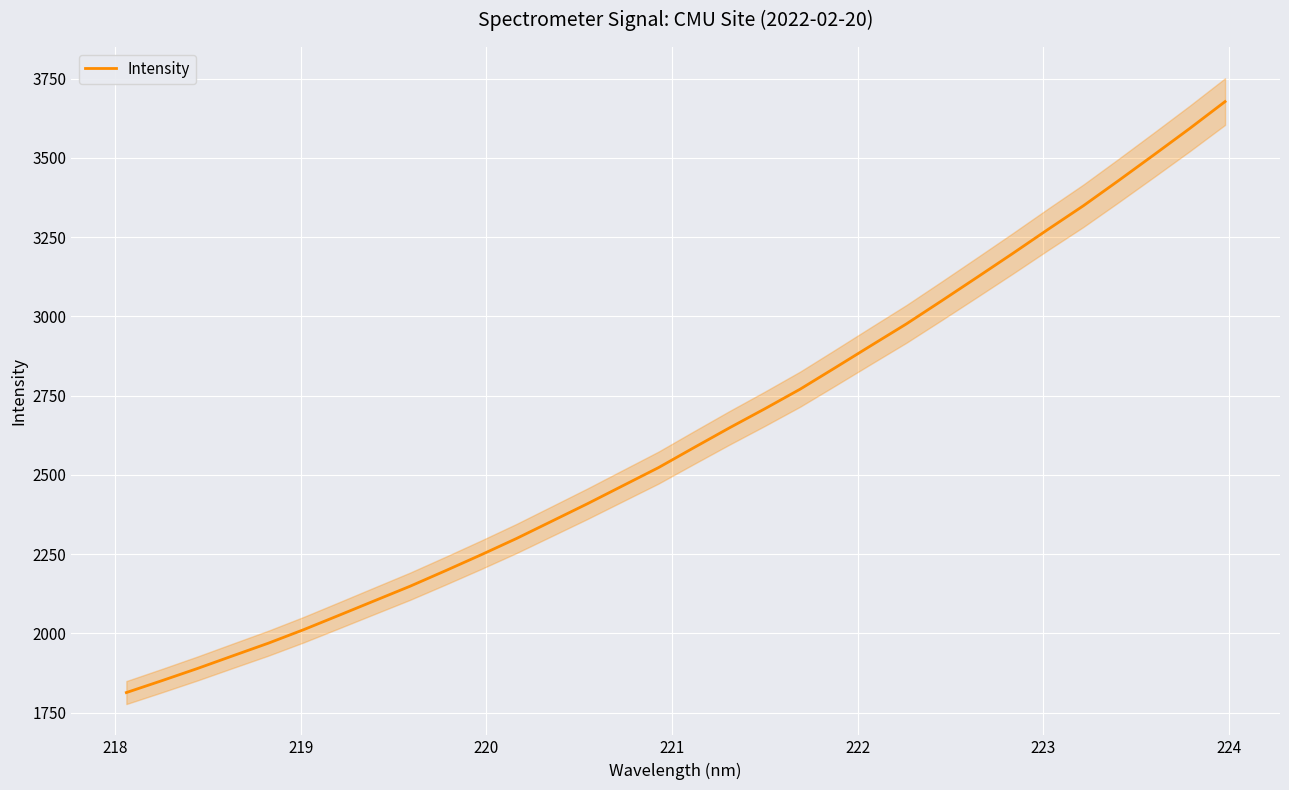

What is the difference between the second highest and minimum values?

1779.0